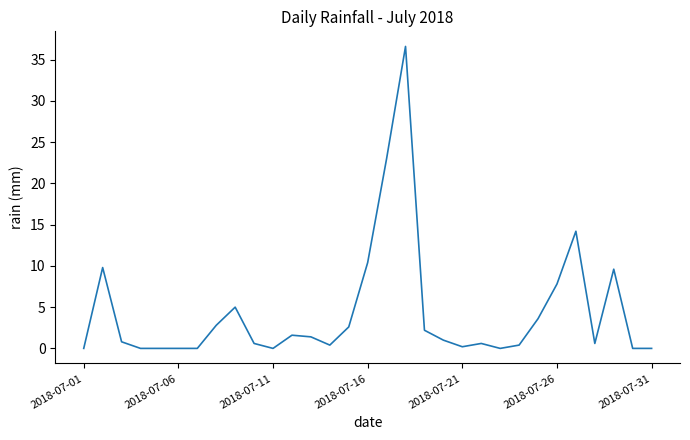

What is the greatest value displayed?

36.6